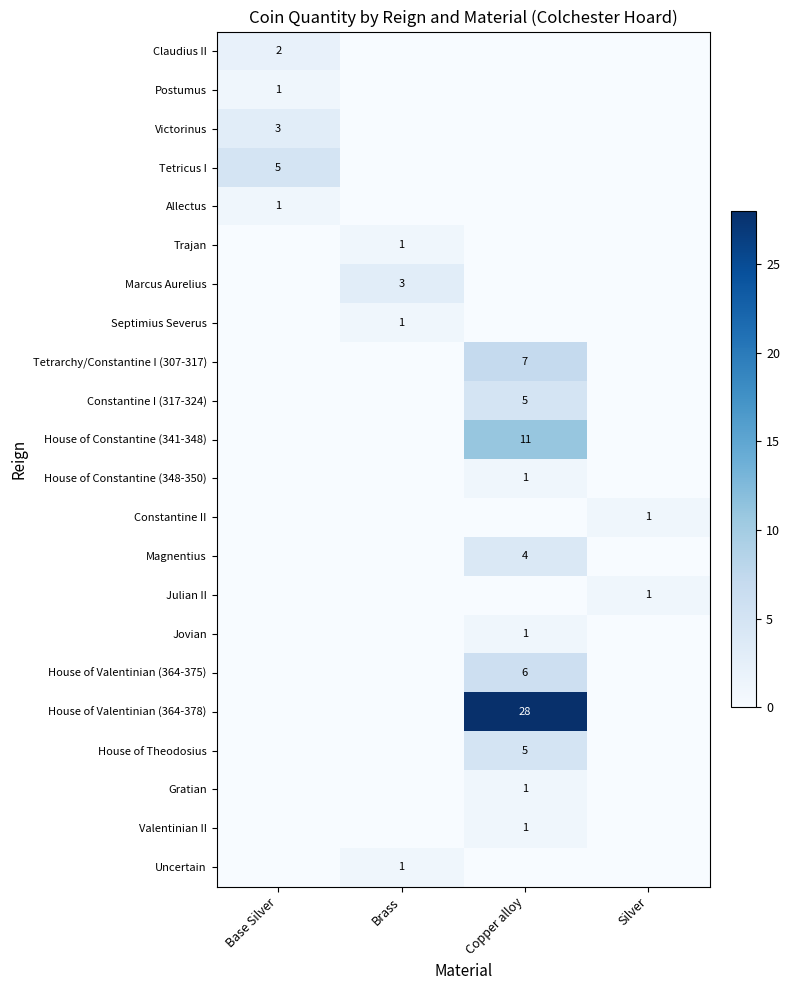

How many series are shown in this chart?

22